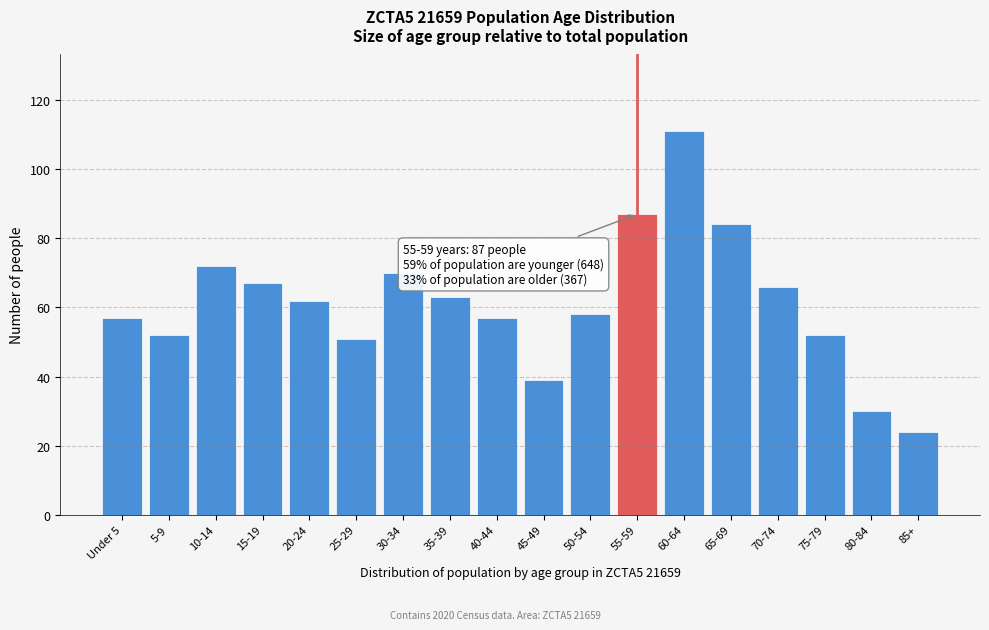

Reading right to left, transcribe all the data shown in this chart.

85+=24	80-84=30	75-79=52	70-74=66	65-69=84	60-64=111	55-59=87	50-54=58	45-49=39	40-44=57	35-39=63	30-34=70	25-29=51	20-24=62	15-19=67	10-14=72	5-9=52	Under 5=57